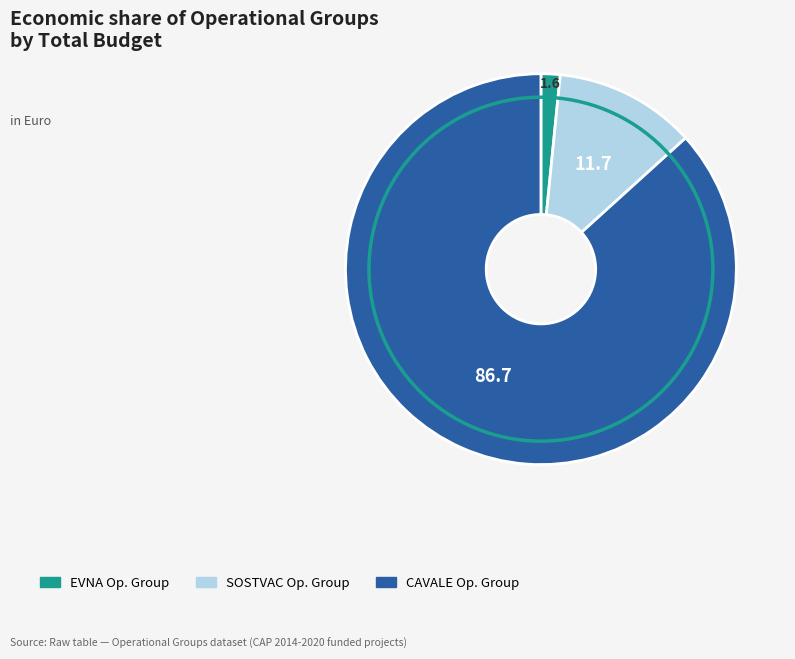

Does any single category account for the majority?

Yes